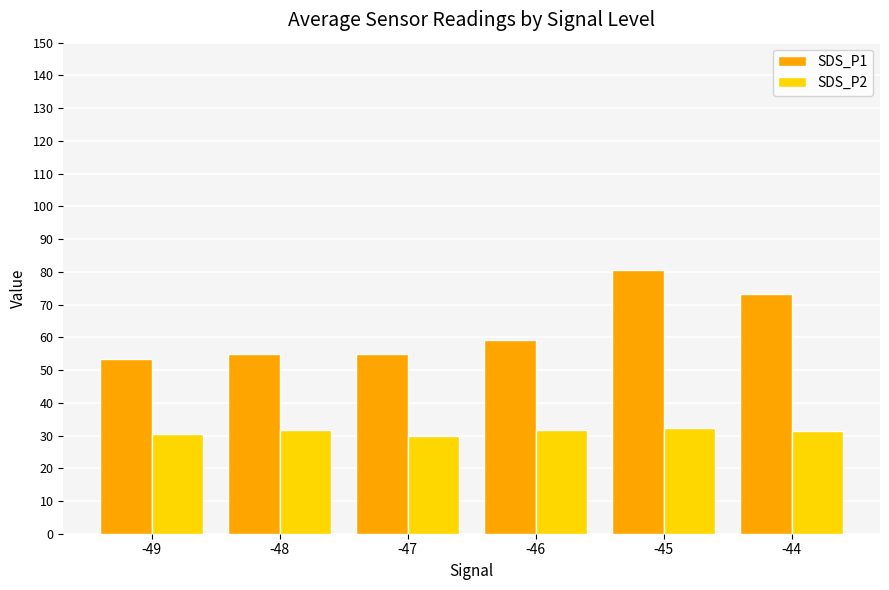

What is the maximum value shown in the chart?

80.4